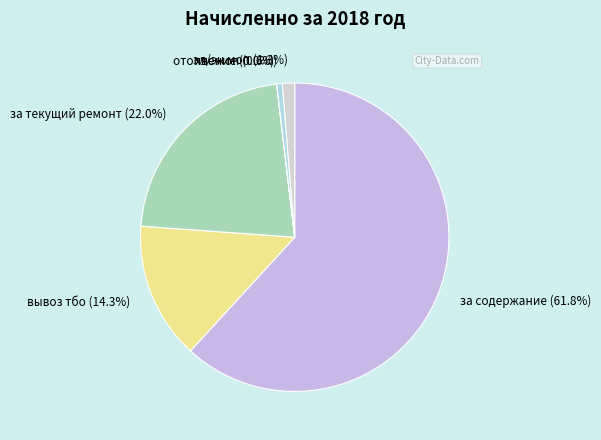

To the nearest percent, what is the difference between the largest and smallest slice percentages?

62%